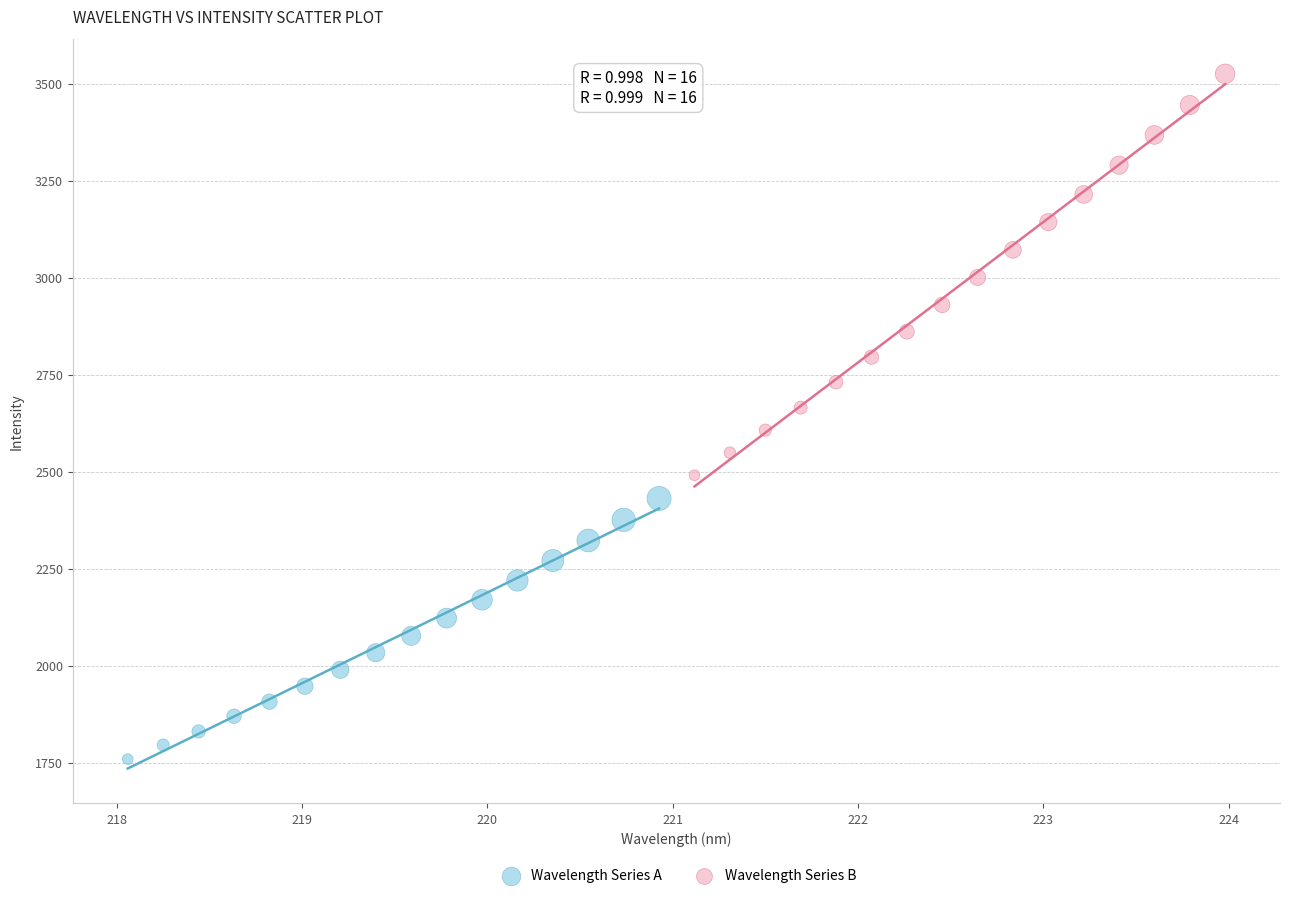

Which series has the largest Y range (max minus min)?

Wavelength Series B